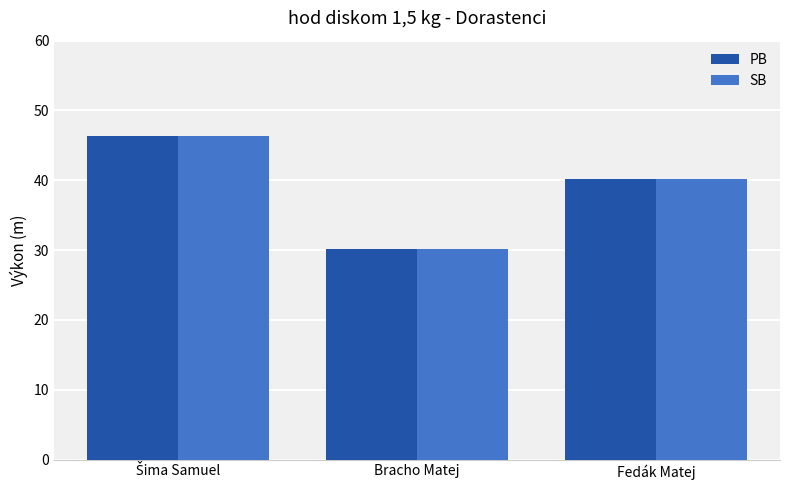

At how many categories does at least one series exceed 34?

2